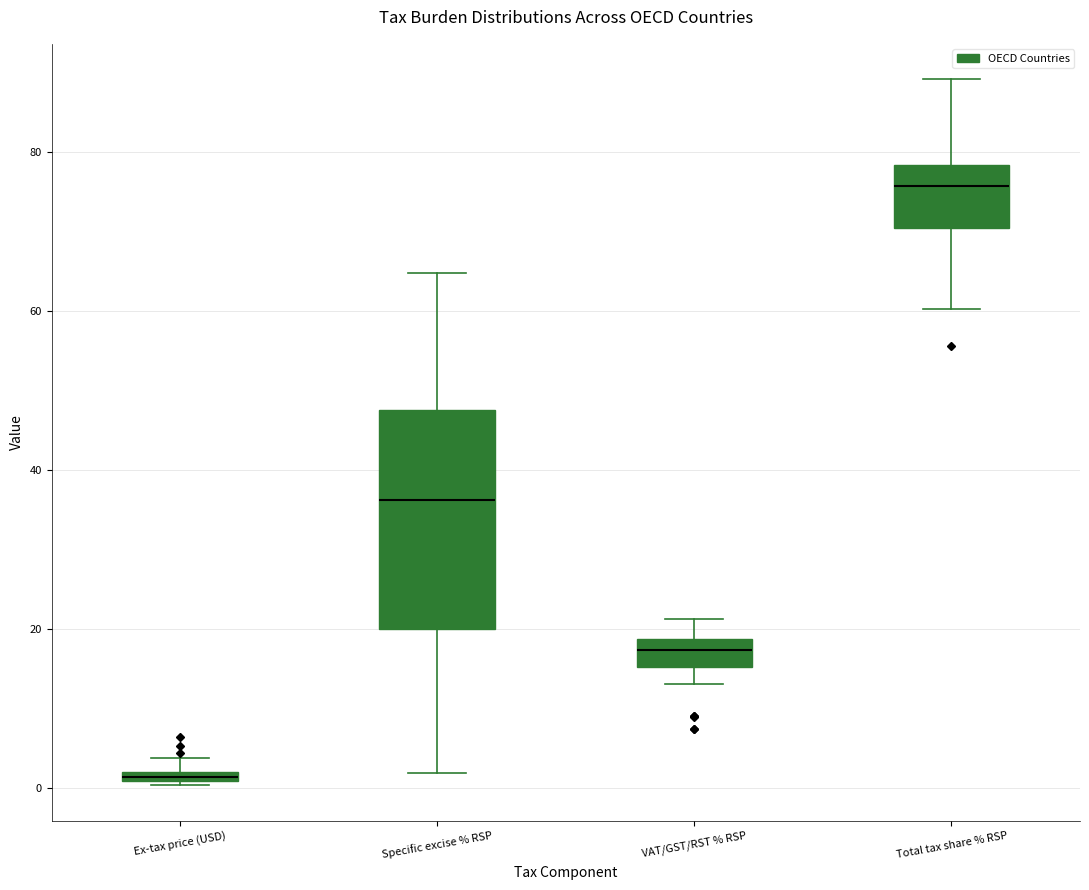

Where is the lower edge of the box for Ex-tax price (USD) on the y-axis? The values are not printed on the chart, so give them approximately, as read against the axis.

0